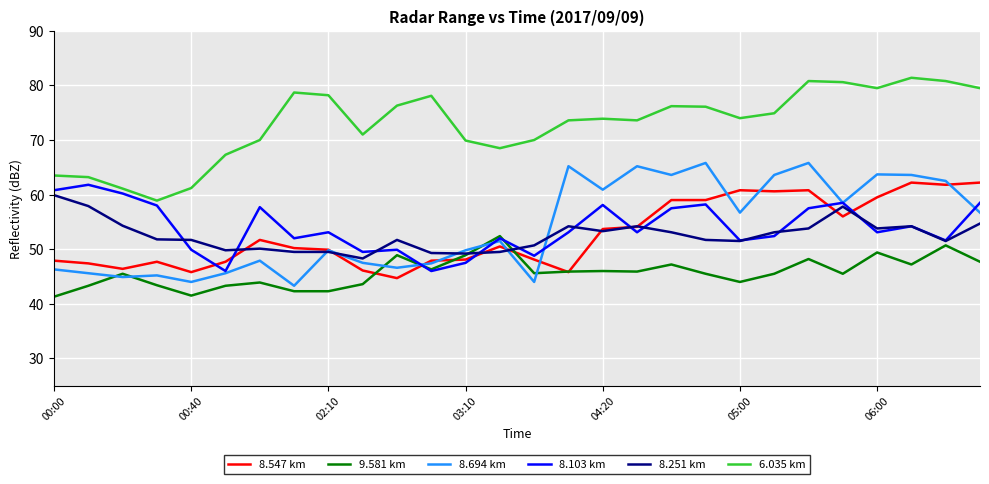

How many times do 8.694 km and 9.581 km cross each other?

6